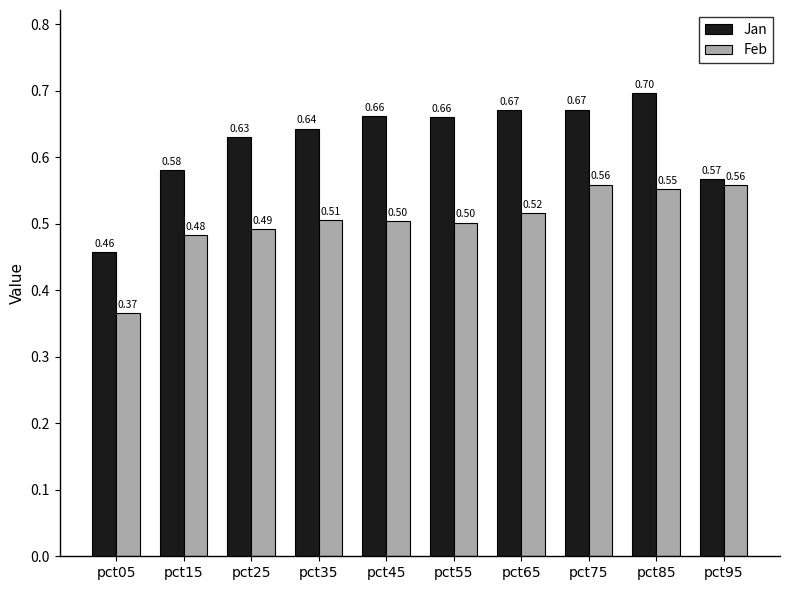

What is the maximum value for Jan?

0.7